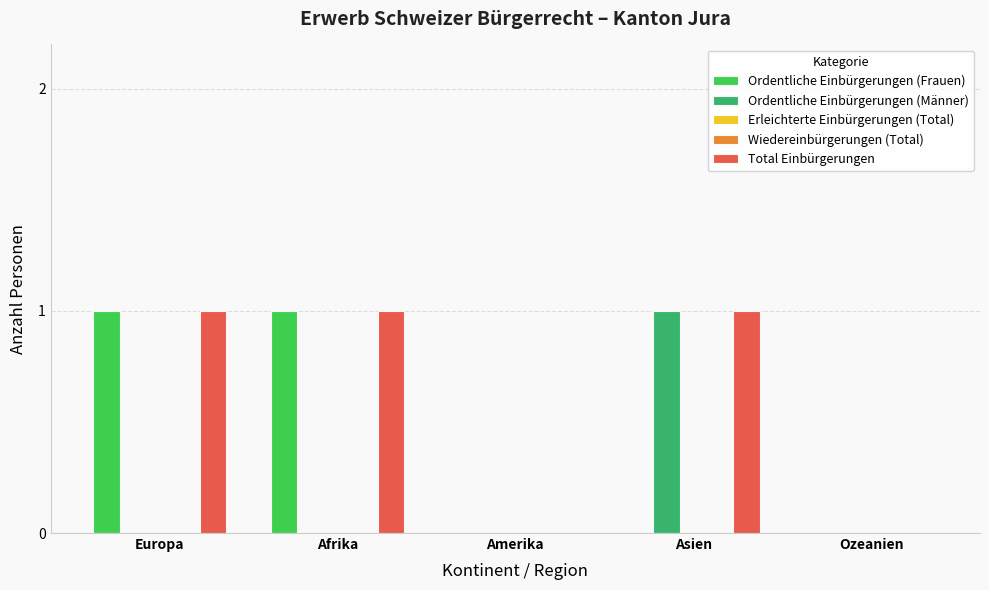

How many bars are there in each group?

5